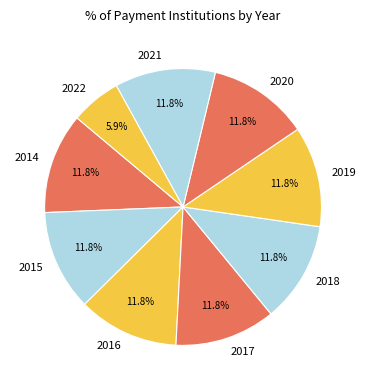

Approximately how many times larger is the value at 2014 compared to 2018?

1.0